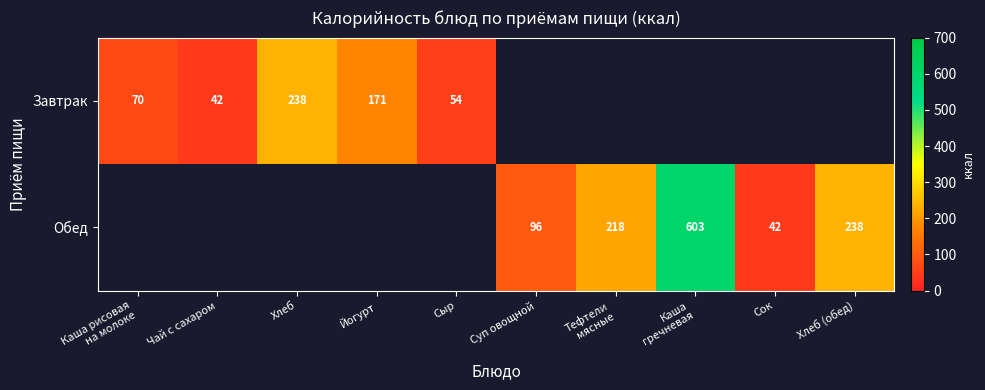

What is the maximum value shown in the chart?

603.0